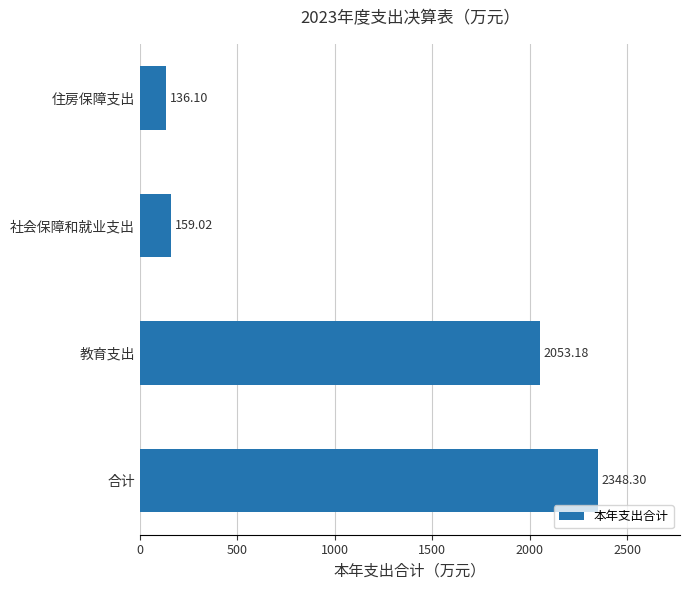

Which category has the highest value across all series?

合计